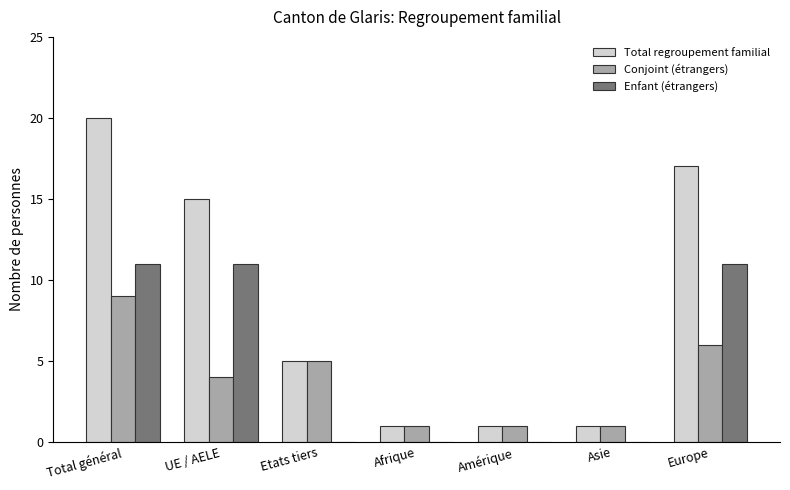

Which series has the largest total across all categories?

Total regroupement familial